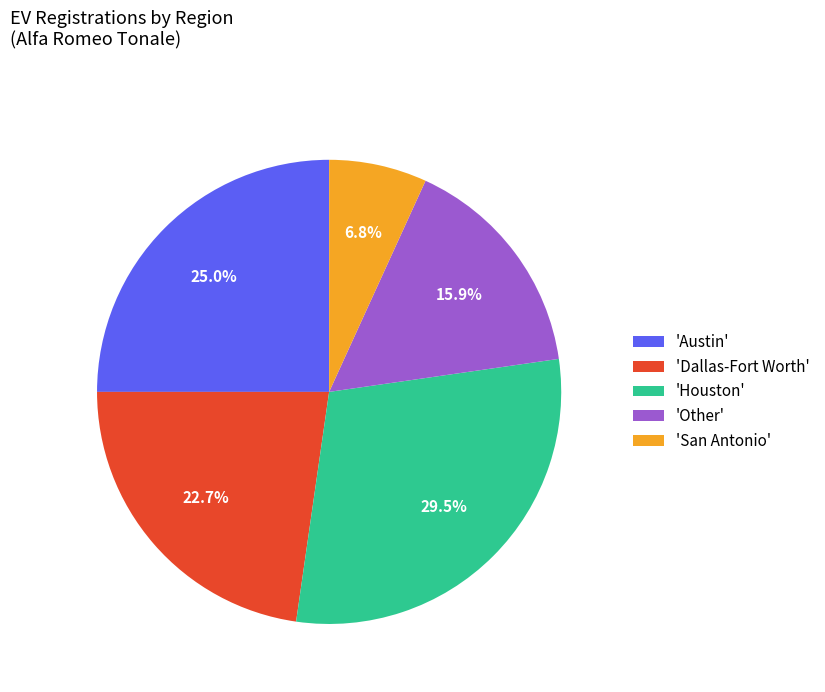

Count the number of slices in the pie.

5